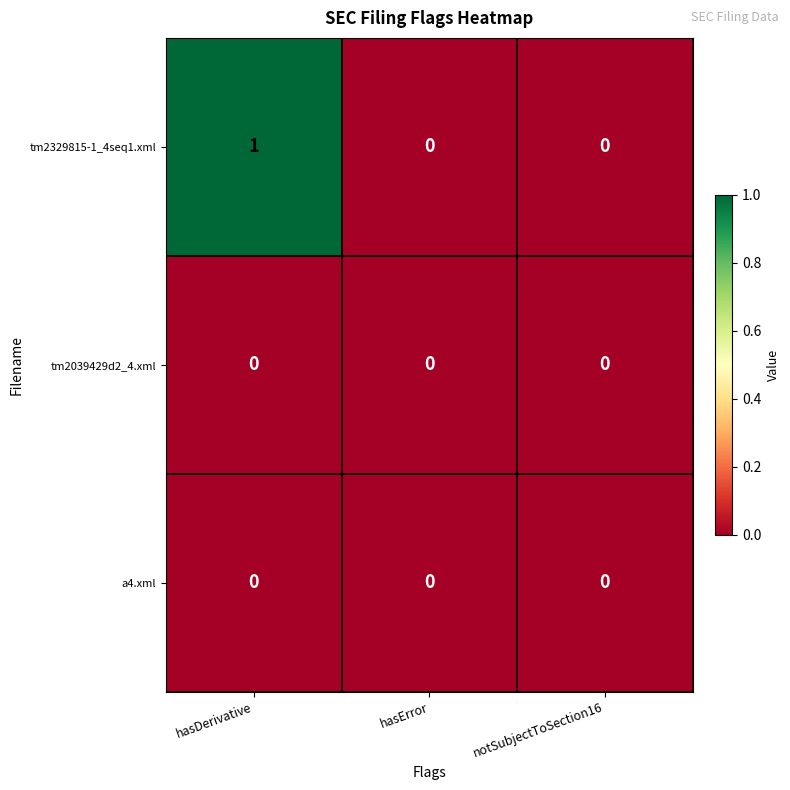

Which series has the largest total across all categories?

tm2329815-1_4seq1.xml